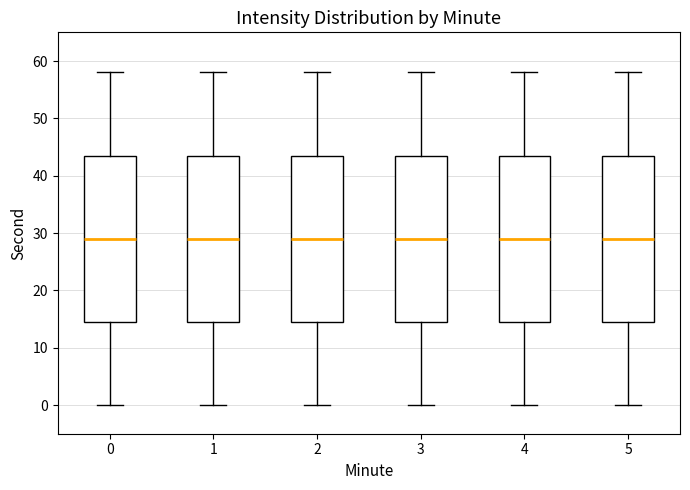

Reading left to right, read every box against the y-axis: the position of its median line, the range the box covers, and the ends of its whiskers. The values are not printed on the chart, so give them approximately, as read against the axis.

0: median 29, box 15 to 44, whiskers 0 to 58
1: median 29, box 15 to 44, whiskers 0 to 58
2: median 29, box 15 to 44, whiskers 0 to 58
3: median 29, box 15 to 44, whiskers 0 to 58
4: median 29, box 15 to 44, whiskers 0 to 58
5: median 29, box 15 to 44, whiskers 0 to 58